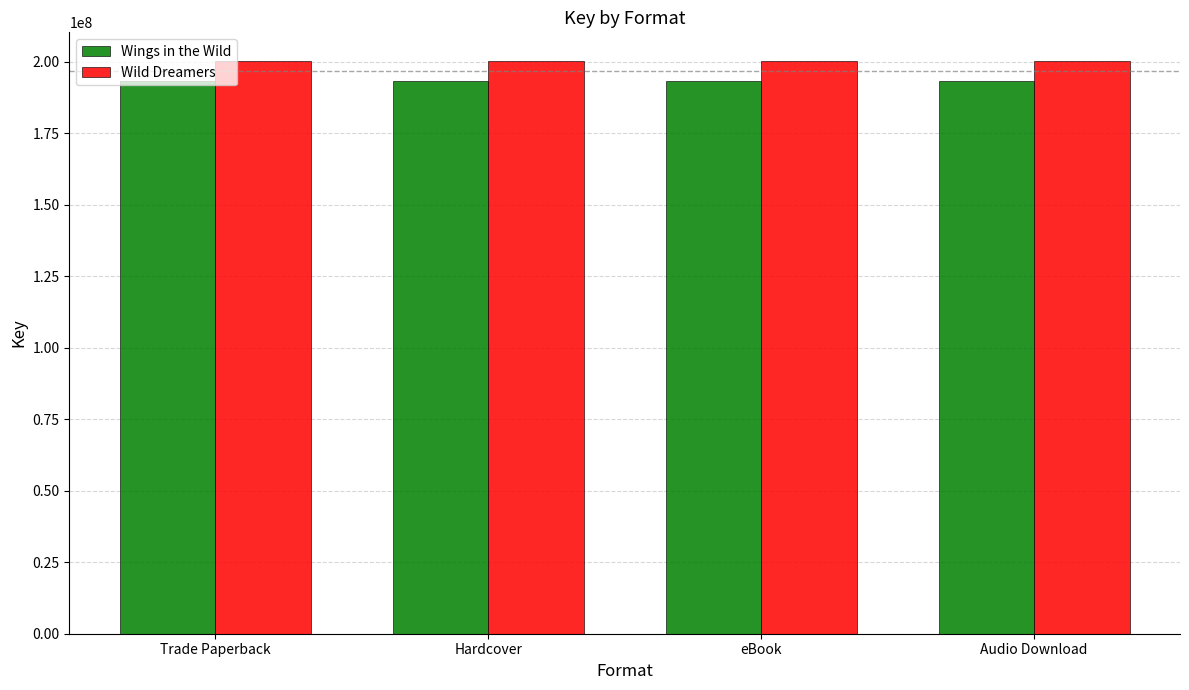

What position from the left is Audio Download?

4